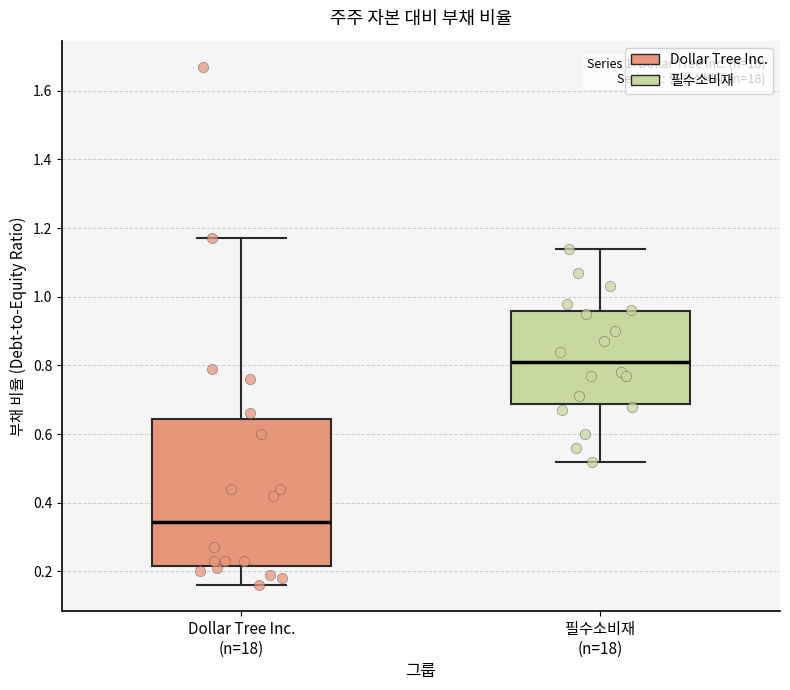

Reading left to right, read every box against the y-axis: the position of its median line, the range the box covers, and the ends of its whiskers. The values are not printed on the chart, so give them approximately, as read against the axis.

Dollar Tree Inc. (n=18): median 0.34, box 0.22 to 0.64, whiskers 0.16 to 1.18
필수소비재 (n=18): median 0.82, box 0.68 to 0.96, whiskers 0.52 to 1.14